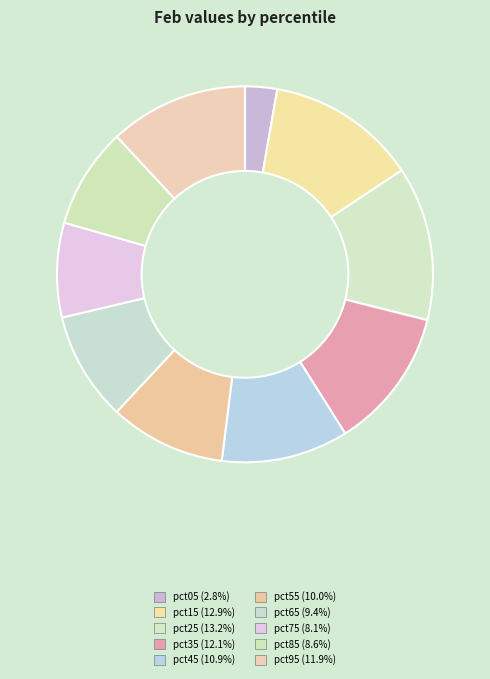

Rank the categories by value from highest to lowest.

pct25, pct15, pct35, pct95, pct45, pct55, pct65, pct85, pct75, pct05